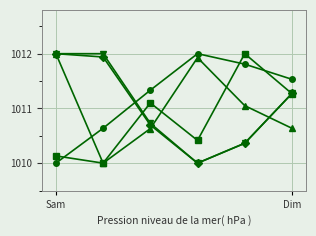

Does the chart display data point markers on the line(s)?

Yes